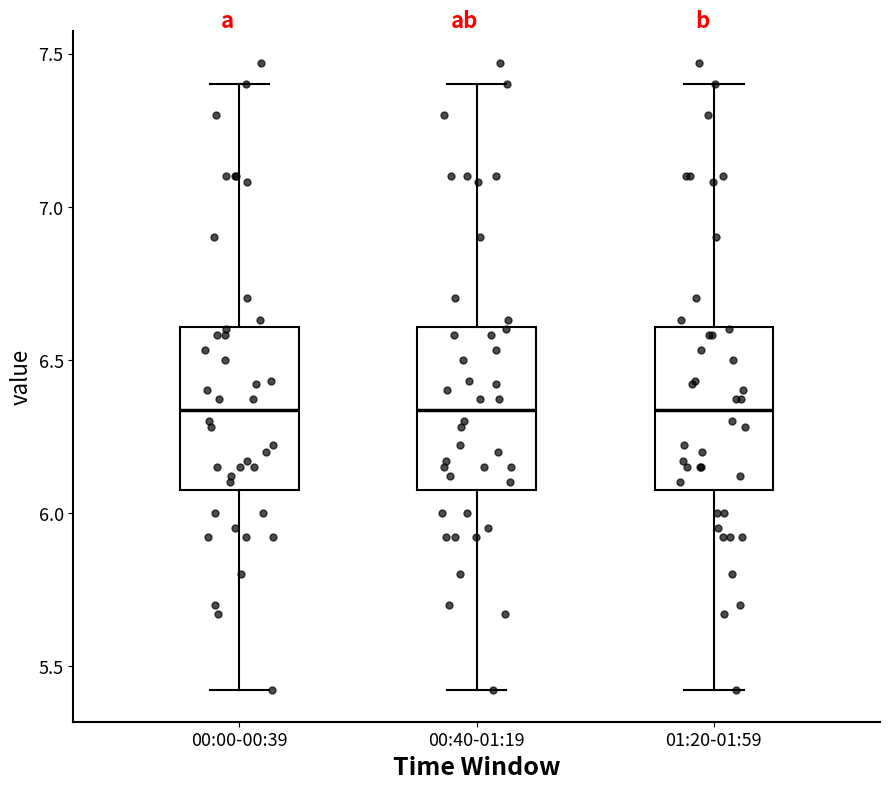

Reading left to right, transcribe this box plot: for each box, give where its median line is, the range the box spans, and where its two whiskers end, as read against the y-axis. The values are not printed on the chart, so give them approximately, as read against the axis.

00:00-00:39: median 6.35, box 6.10 to 6.60, whiskers 5.40 to 7.40
00:40-01:19: median 6.35, box 6.10 to 6.60, whiskers 5.40 to 7.40
01:20-01:59: median 6.35, box 6.10 to 6.60, whiskers 5.40 to 7.40